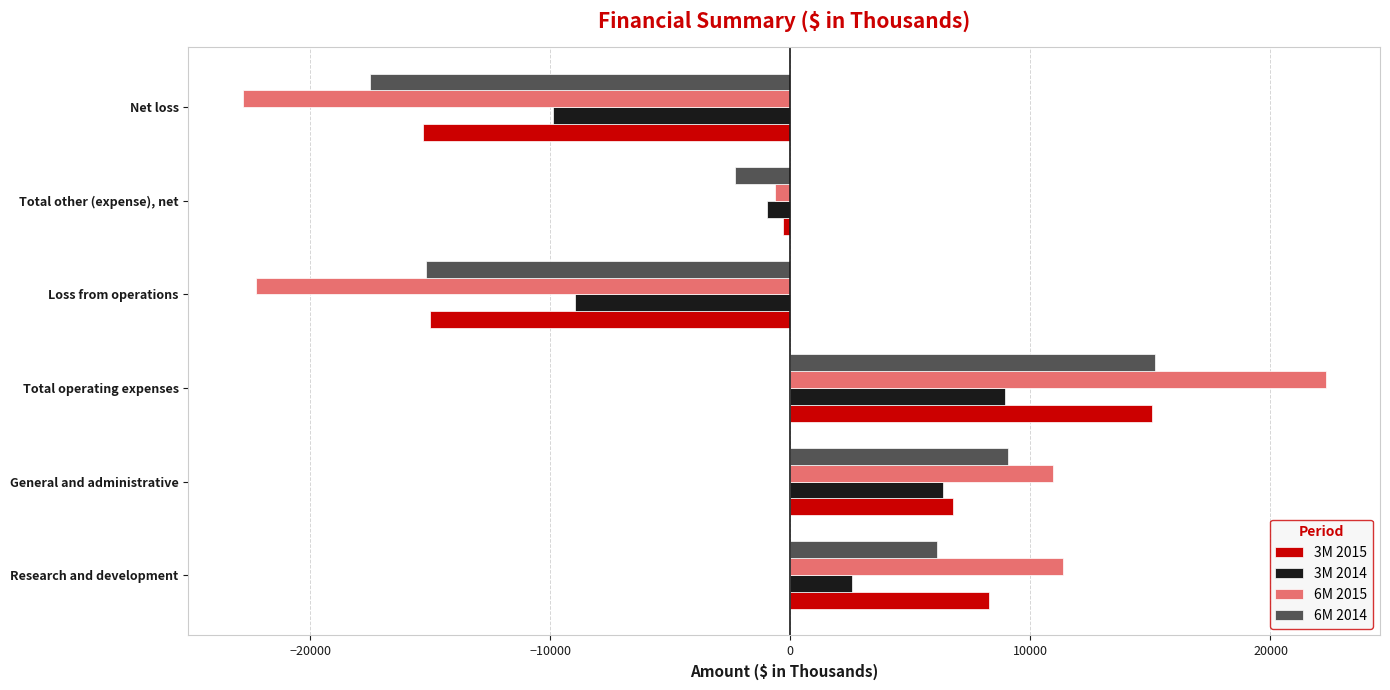

What are all the series names shown in the legend?

3M 2015, 3M 2014, 6M 2015, 6M 2014